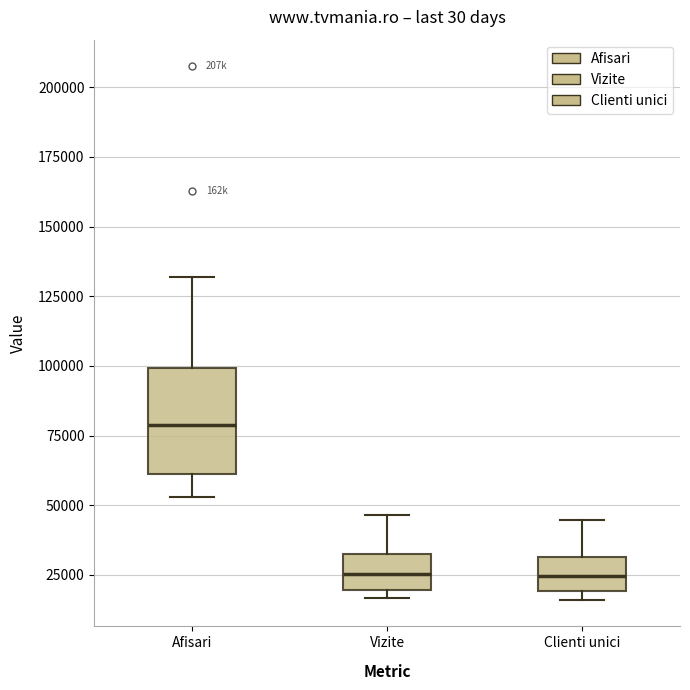

Which box is the tallest, from its lower edge to its upper edge?

Afisari